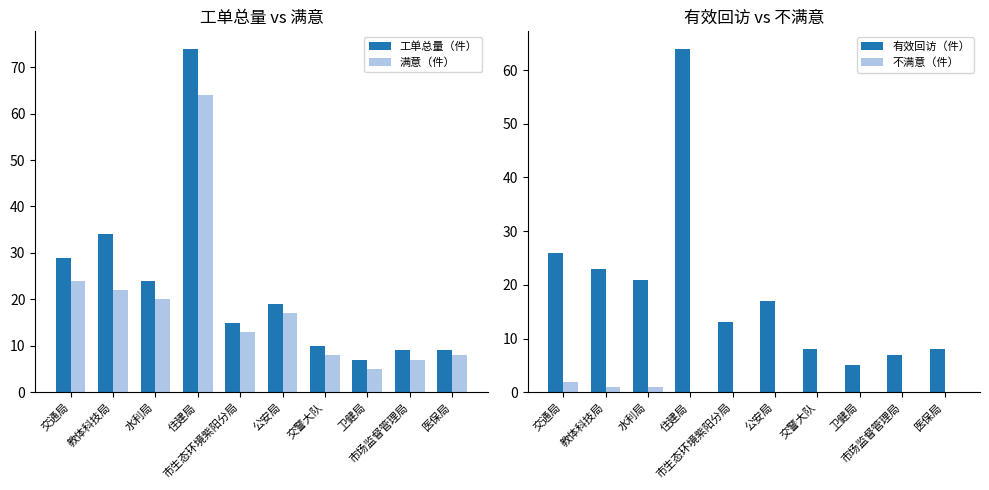

Count the number of data series in this chart.

4